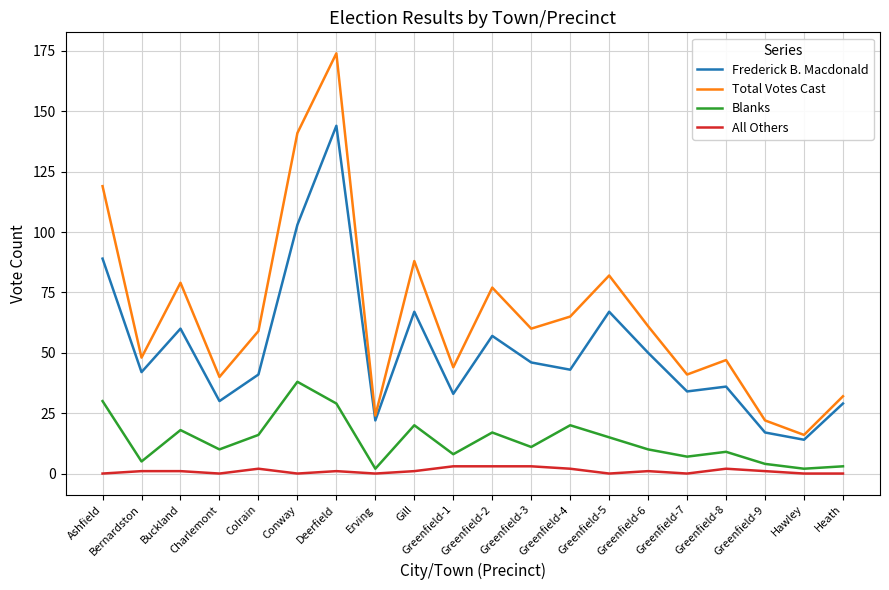

At which label does Blanks first exceed 11?

Ashfield